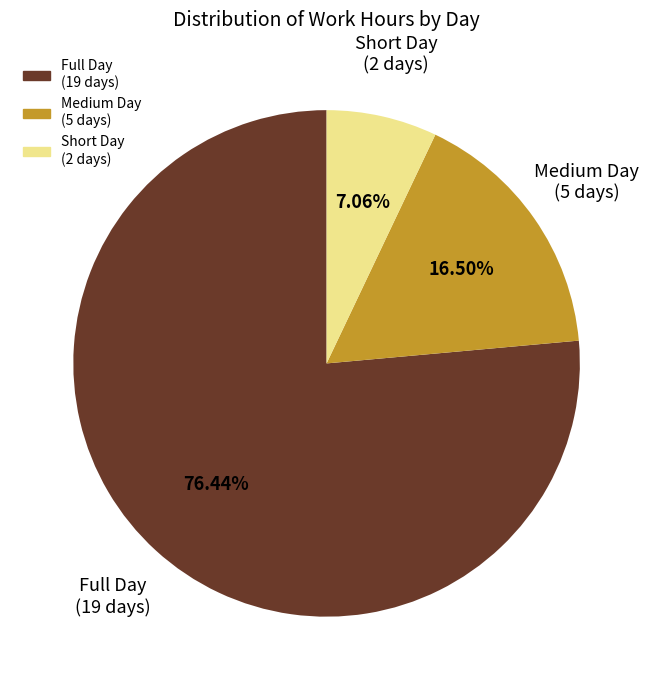

Is there any slice that represents more than half of the pie?

Yes